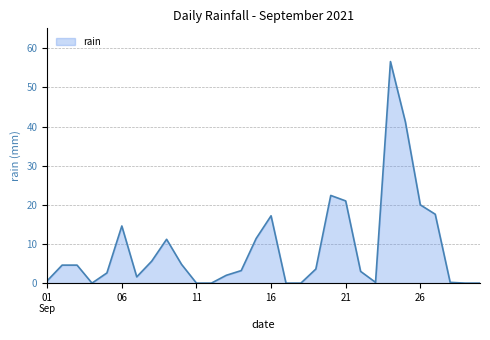

What is the greatest value displayed?

56.6